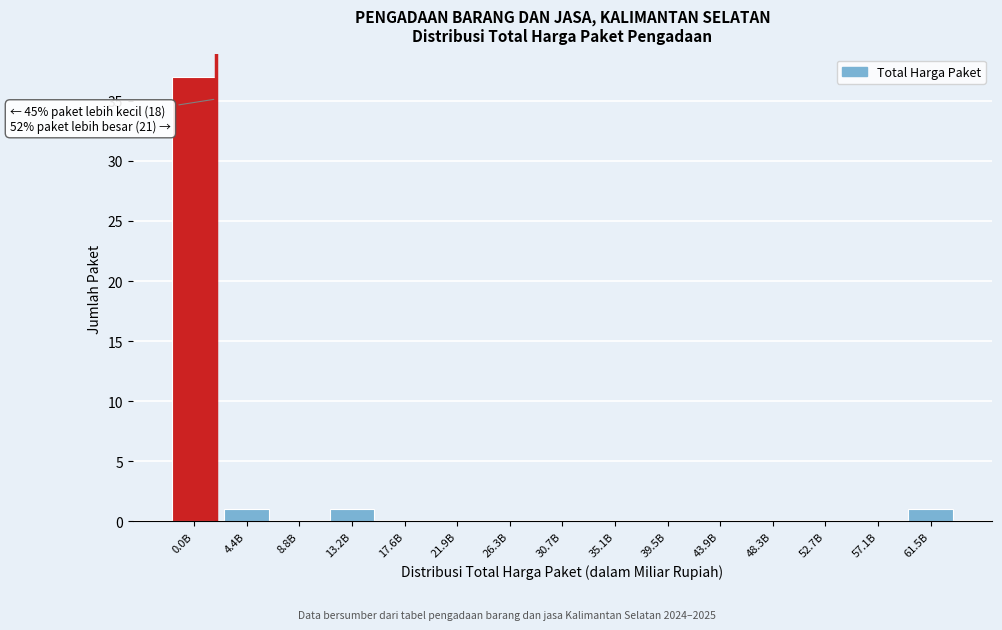

Reading left to right, list all the values displayed in this chart.

0.0B=37	4.4B=1	8.8B=0	13.2B=1	17.6B=0	21.9B=0	26.3B=0	30.7B=0	35.1B=0	39.5B=0	43.9B=0	48.3B=0	52.7B=0	57.1B=0	61.5B=1